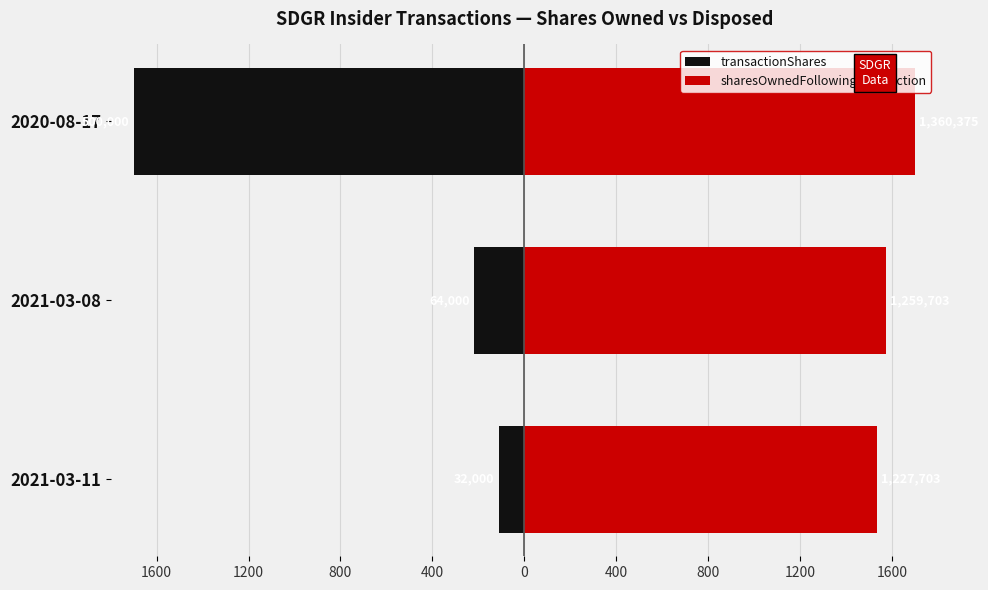

What are all the series names shown in the legend?

transactionShares, sharesOwnedFollowingTransaction